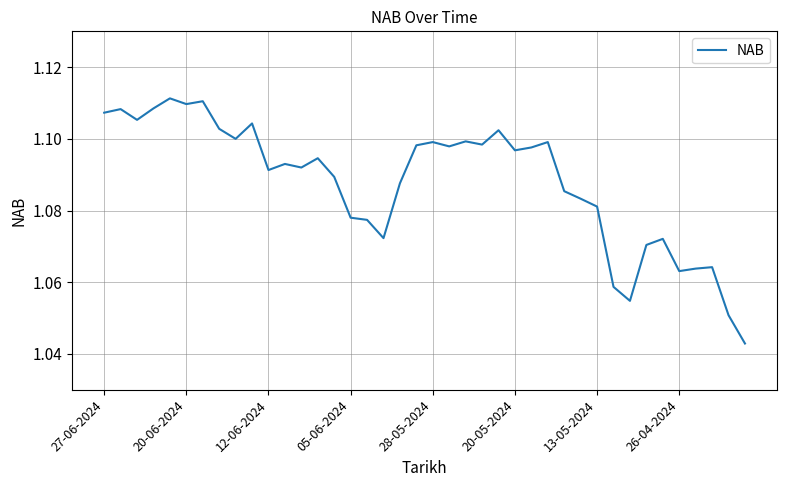

How many interior local valleys (lower than both neighbors) does the data have?

11